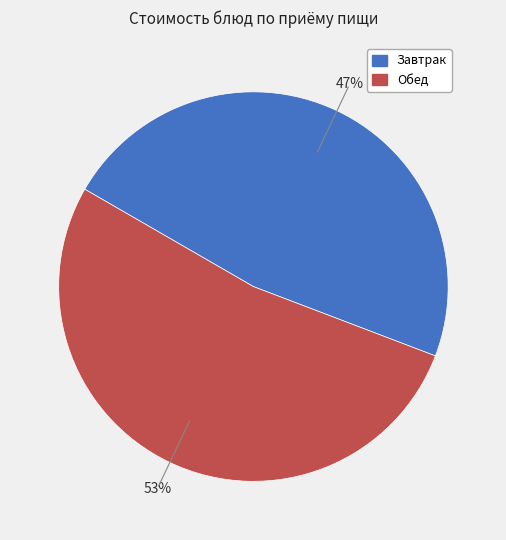

To the nearest percent, what is the average slice percentage?

50%